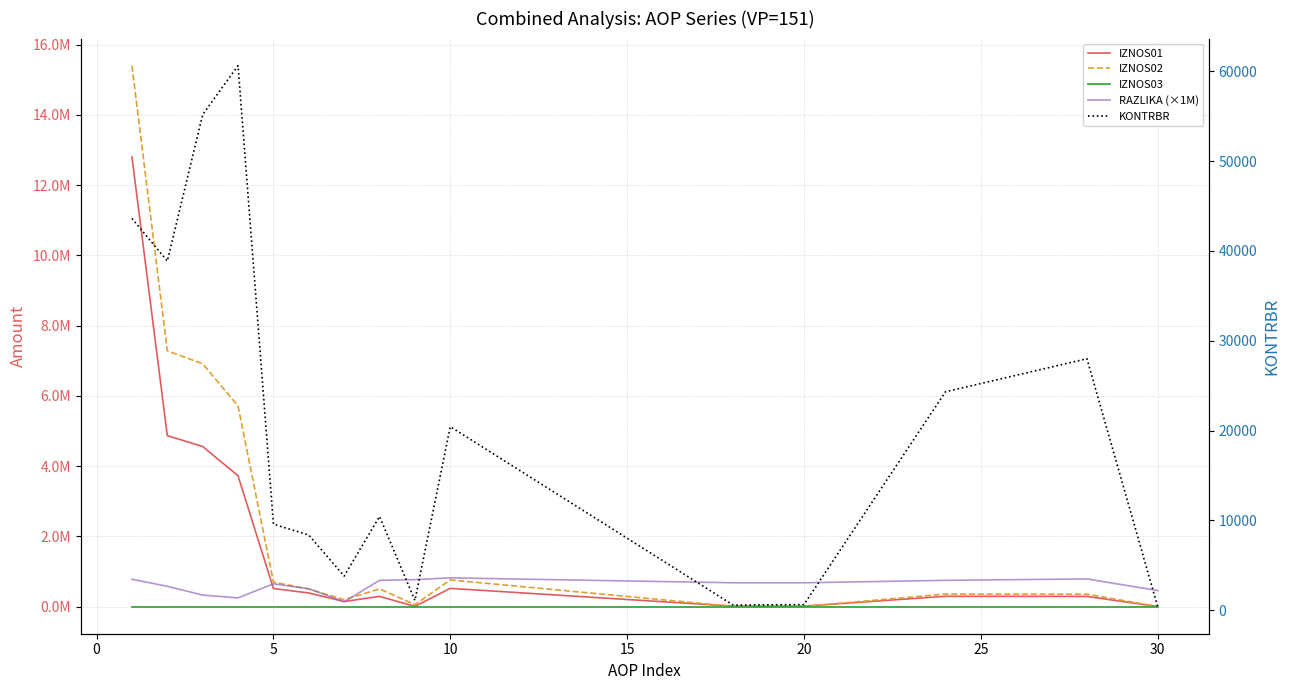

What is the maximum value shown in the chart?

15405268.5